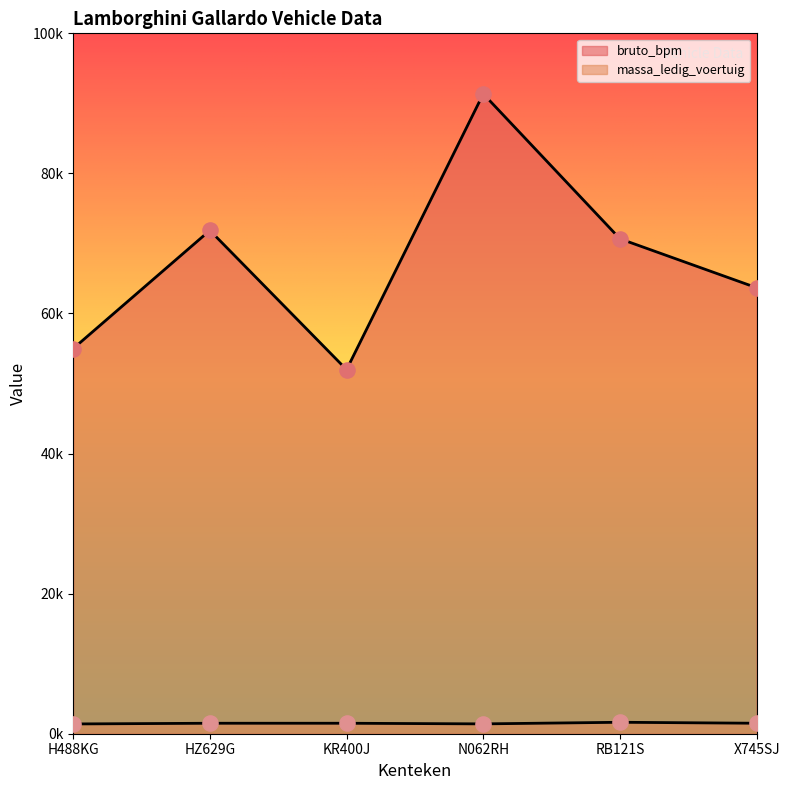

Which series has the largest Y range (max minus min)?

bruto_bpm